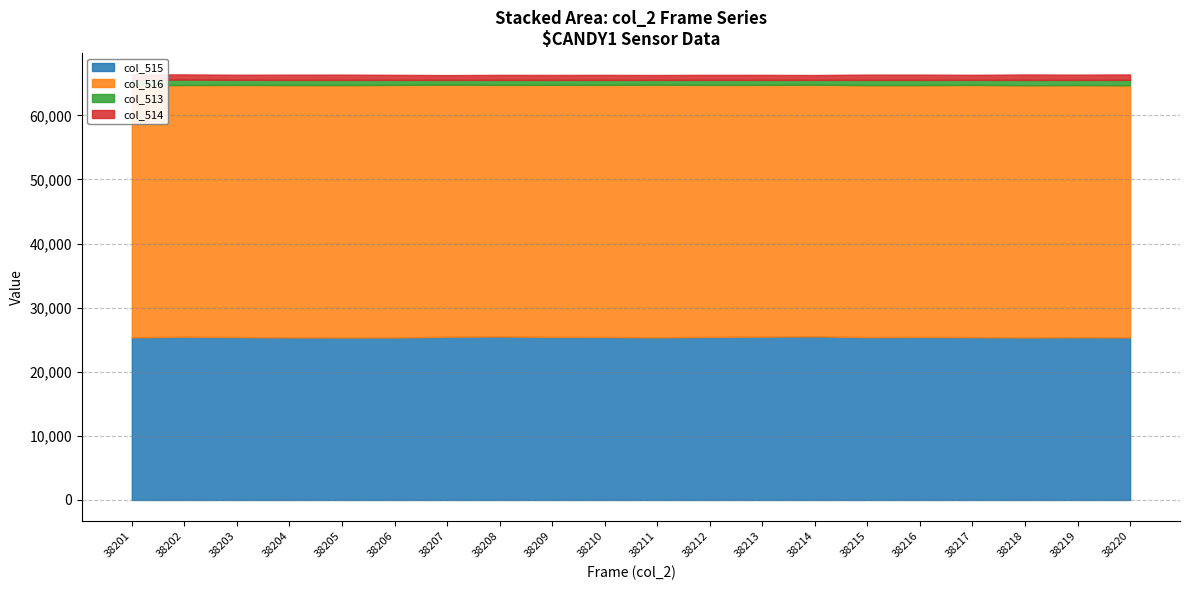

At which label does col_515 reach its minimum?

38205